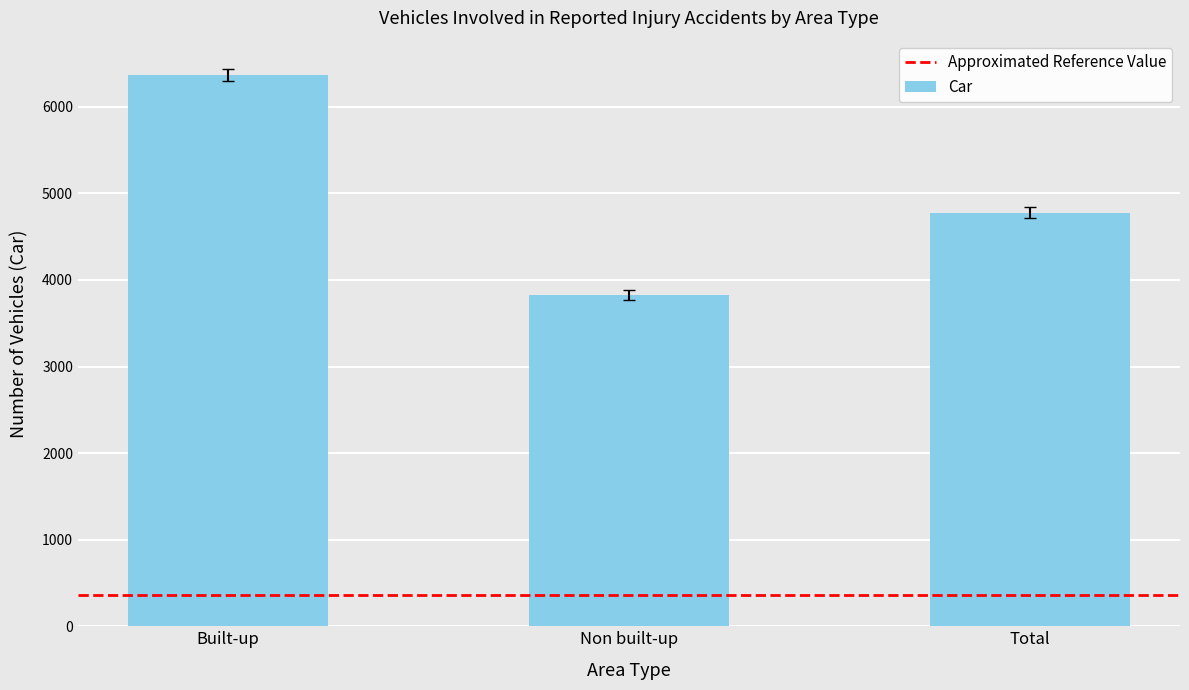

How many distinct data groups are displayed?

1